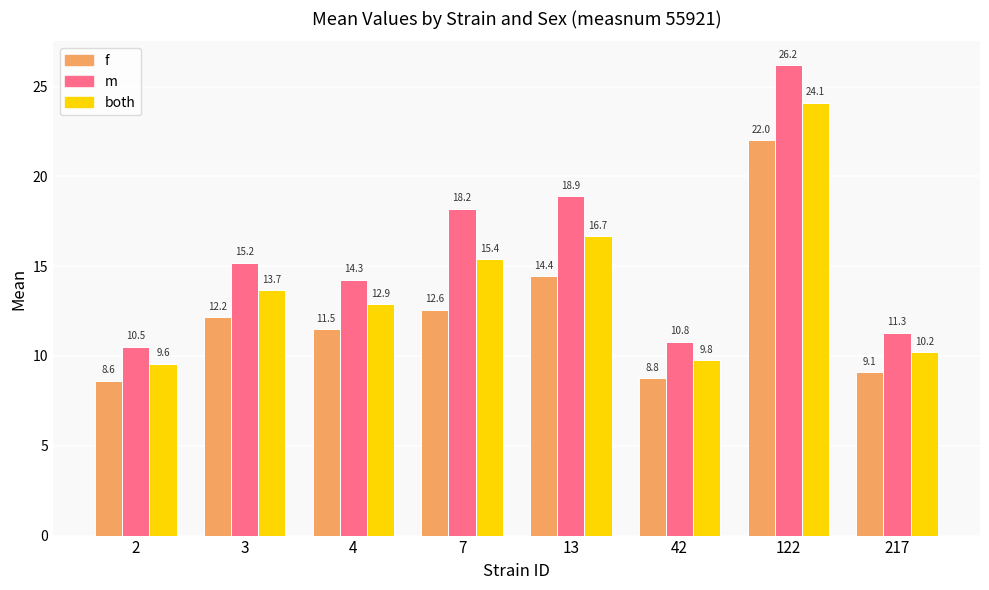

Where is both nearest to the value 16?

7